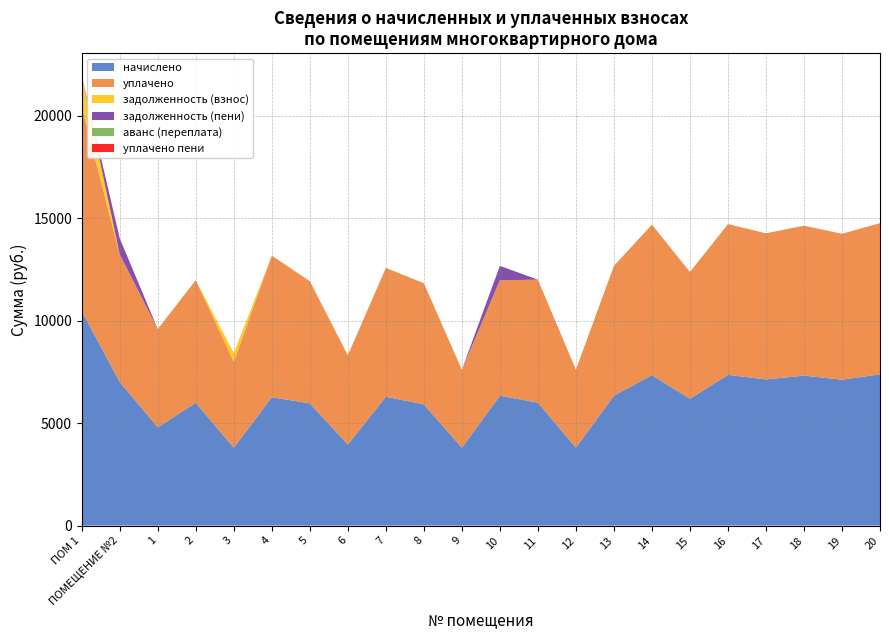

Reading left to right, what are all the values shown in this chart?

начислено: ПОМ 1=10457.6	ПОМЕЩЕНИЕ №2=7004.9	1=4794.1	2=5986.4	3=3800.5	4=6259.7	5=5961.6	6=3949.6	7=6284.5	8=5911.9	9=3800.5	10=6334.2	11=5998.9	12=3800.5	13=6334.2	14=7340.4	15=6185.2	16=7352.6	17=7129.1	18=7315.3	19=7116.7	20=7377.5
уплачено: ПОМ 1=9976.4	ПОМЕЩЕНИЕ №2=6226.6	1=4794.1	2=5986.4	3=4192.2	4=6904.8	5=5961.6	6=4356.6	7=6284.5	8=5911.9	9=3800.5	10=5630.4	11=5998.1	12=3801.2	13=6334.2	14=7340.4	15=6185.2	16=7352.6	17=7129.1	18=7315.3	19=7116.7	20=7377.5
задолженность (взнос): ПОМ 1=1514.0	ПОМЕЩЕНИЕ №2=0.0	1=0.0	2=0.0	3=422.3	4=0.0	5=0.0	6=0.0	7=0.0	8=0.0	9=0.0	10=0.0	11=0.0	12=0.0	13=0.0	14=0.0	15=0.0	16=0.0	17=0.0	18=0.0	19=0.0	20=0.0
задолженность (пени): ПОМ 1=0.0	ПОМЕЩЕНИЕ №2=778.3	1=0.0	2=0.0	3=0.0	4=0.0	5=0.0	6=0.0	7=0.0	8=0.0	9=0.0	10=703.8	11=0.0	12=0.0	13=0.0	14=0.0	15=0.0	16=0.0	17=0.0	18=0.0	19=0.0	20=0.0
аванс (переплата): ПОМ 1=0.0	ПОМЕЩЕНИЕ №2=0.0	1=0.0	2=0.0	3=0.0	4=0.0	5=0.0	6=0.0	7=0.0	8=0.0	9=0.0	10=0.0	11=0.0	12=0.7	13=0.0	14=0.0	15=0.0	16=0.0	17=0.0	18=0.0	19=0.0	20=0.0
уплачено пени: ПОМ 1=0.3	ПОМЕЩЕНИЕ №2=0.0	1=0.0	2=0.0	3=0.0	4=1.8	5=0.0	6=0.0	7=0.0	8=0.0	9=0.0	10=0.0	11=0.0	12=0.0	13=0.0	14=0.0	15=0.0	16=0.0	17=0.0	18=0.0	19=0.0	20=0.0